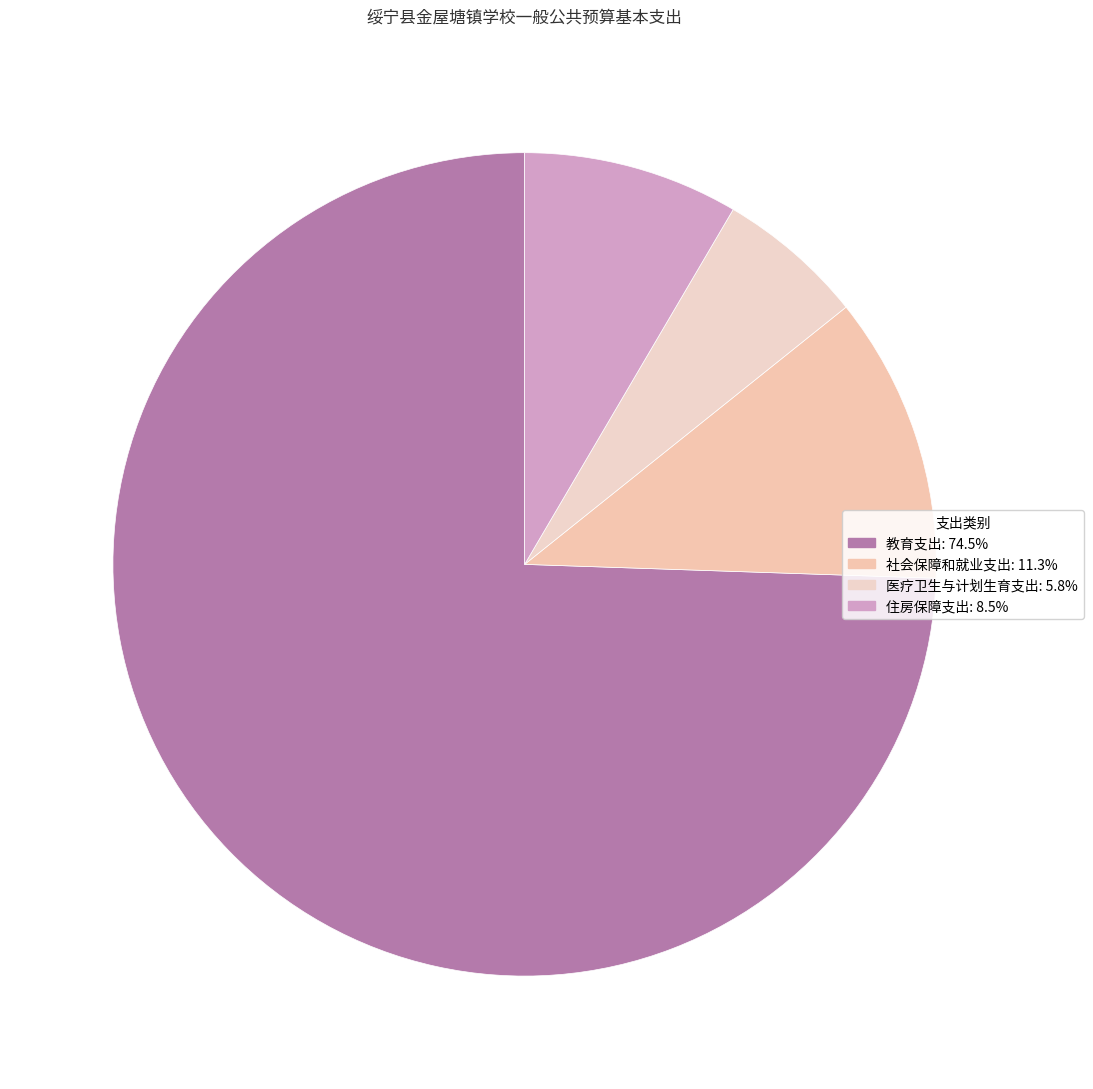

What is the smallest slice in the pie chart?

医疗卫生与计划生育支出